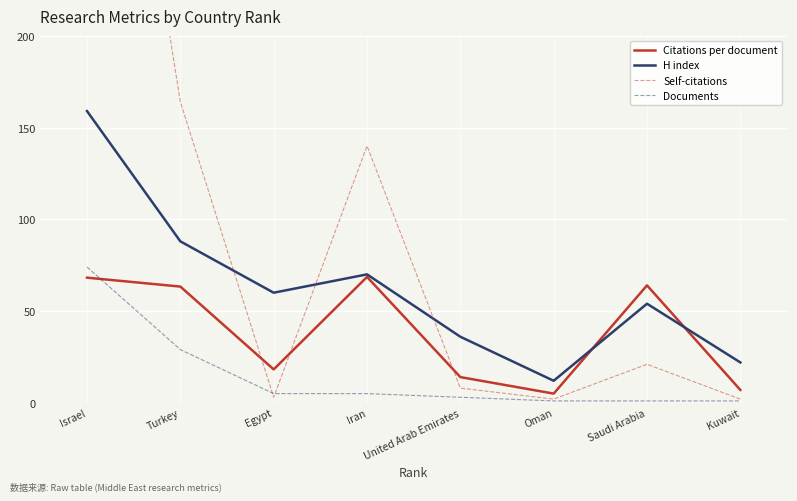

What are all the series names shown in the legend?

Citations per document, H index, Self-citations, Documents